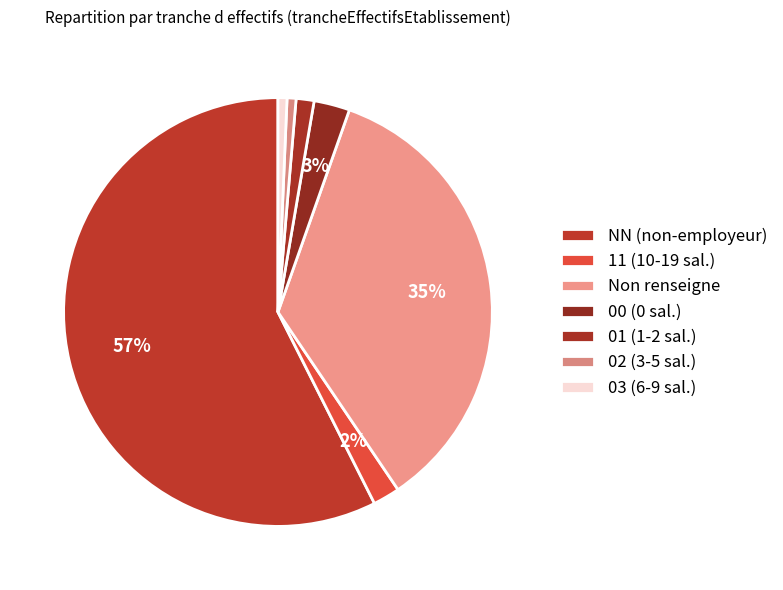

Which category accounts for the majority?

NN (non-employeur)